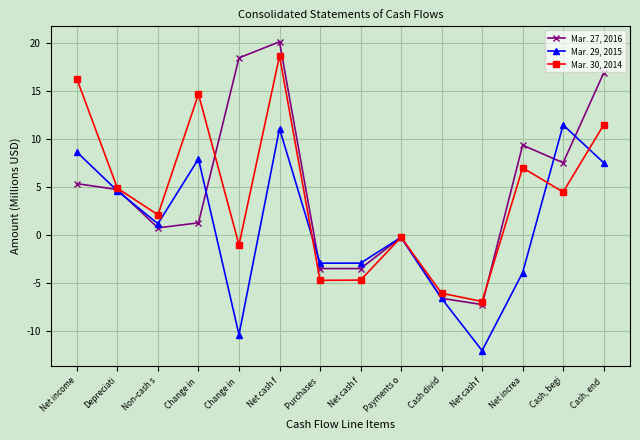

How many data points does each series have?

14